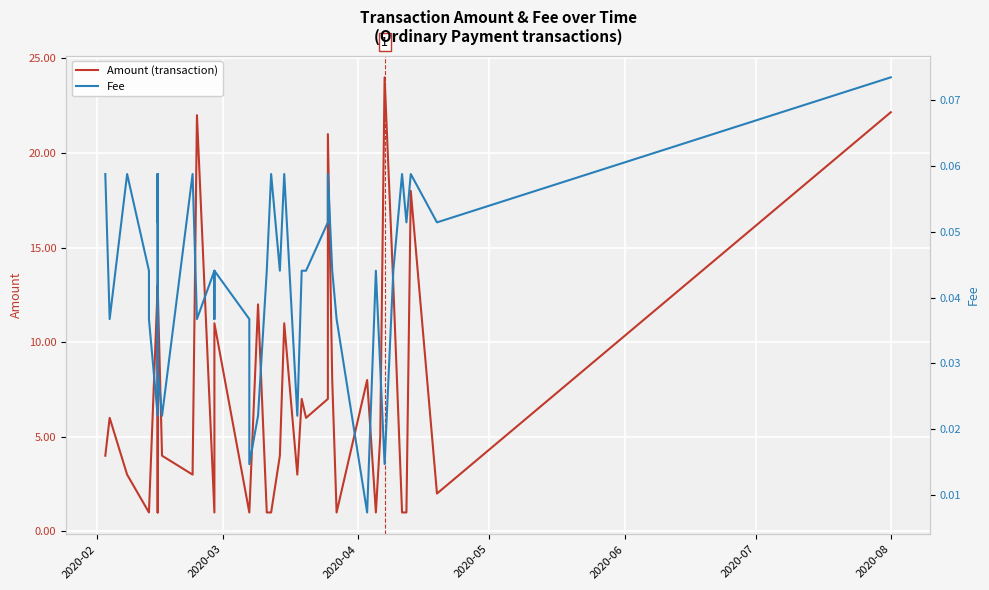

Which series has the largest total across all categories?

Amount (transaction)